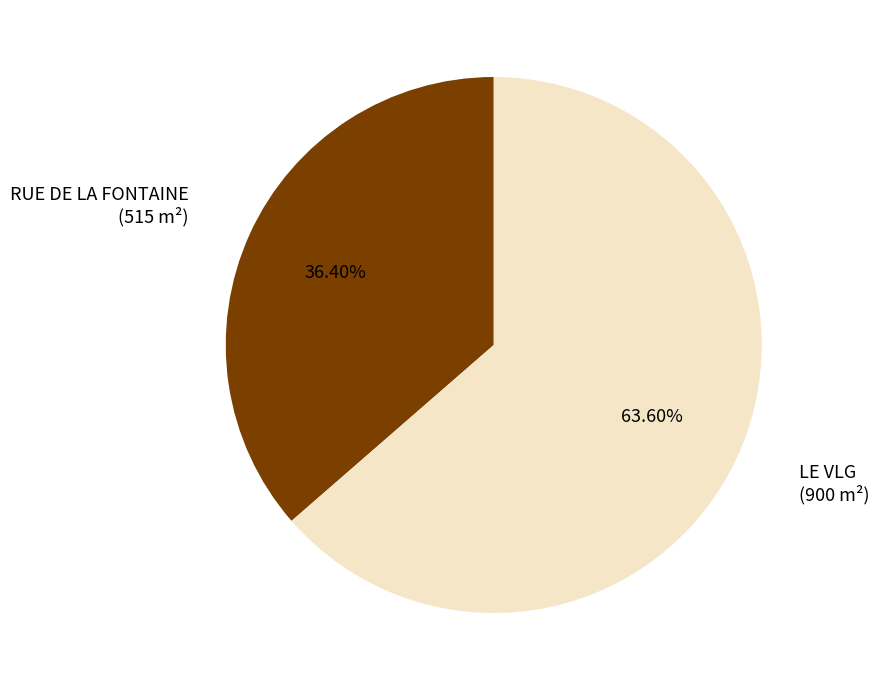

Count the number of slices in the pie.

2